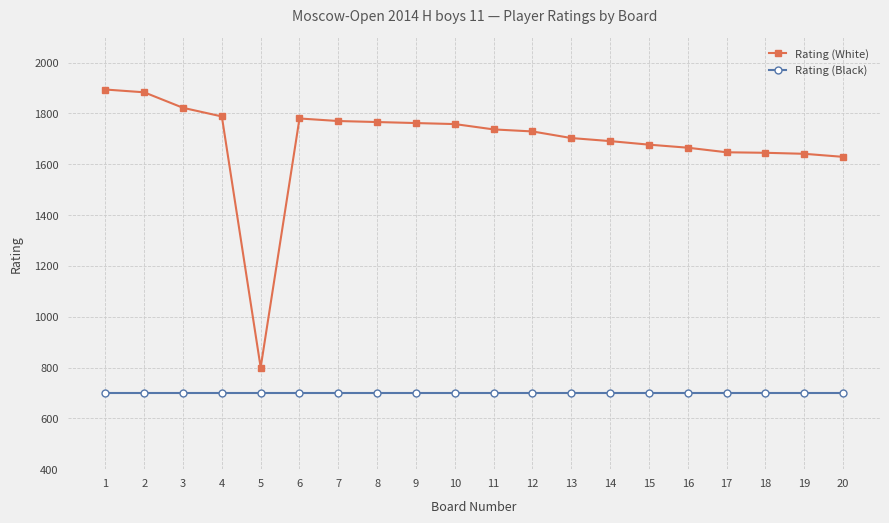

Which series has the widest spread of values?

Rating (White)